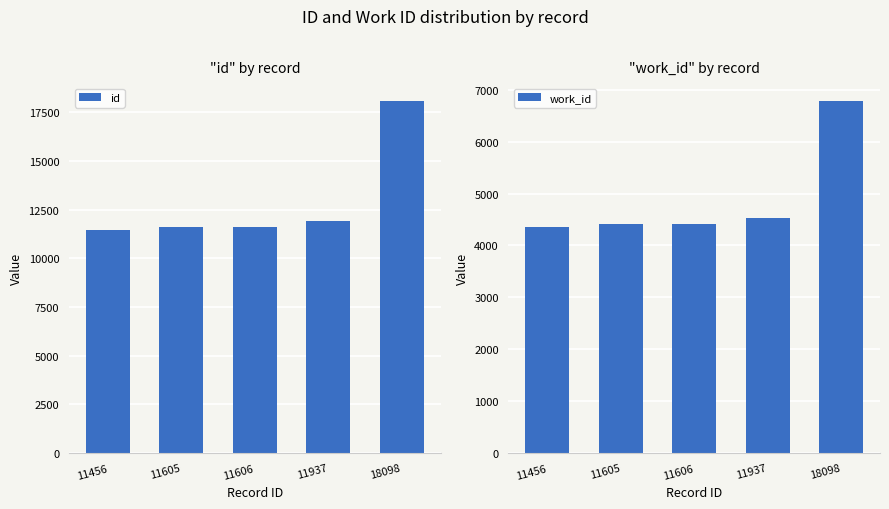

What is the value of the id bar at the 4th from the left?

11937